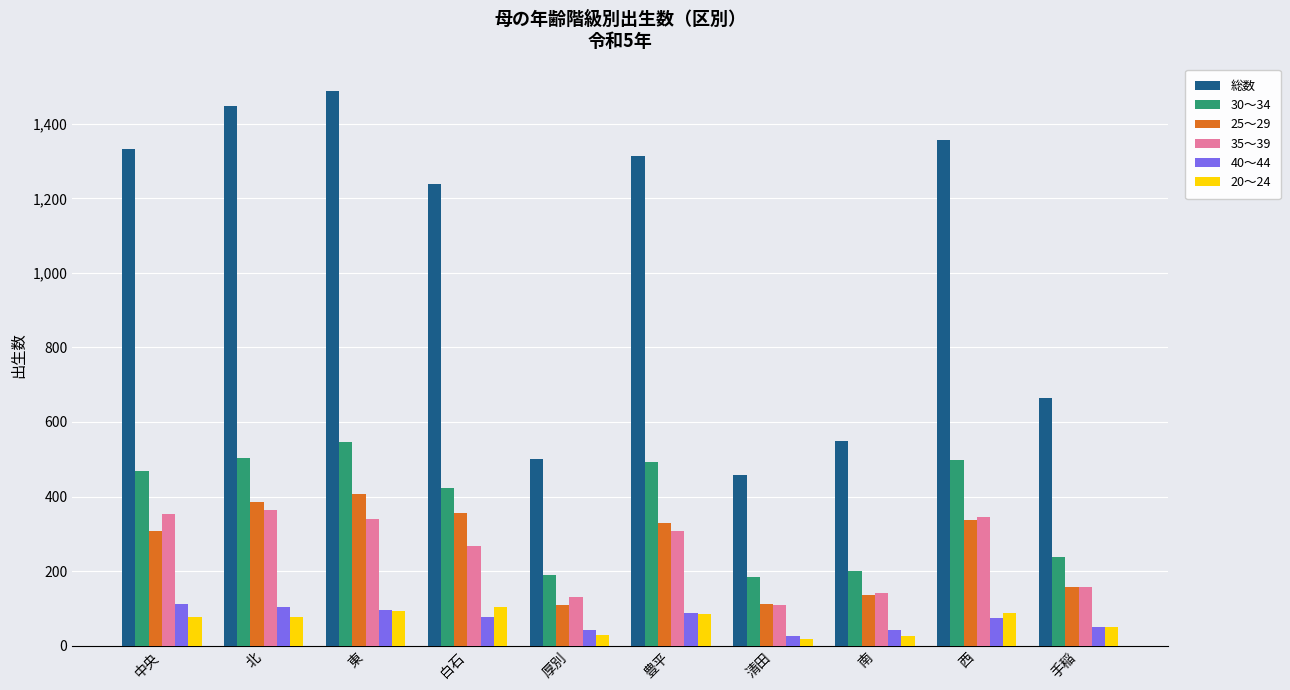

What is the label of the 4th bar from the right?

清田